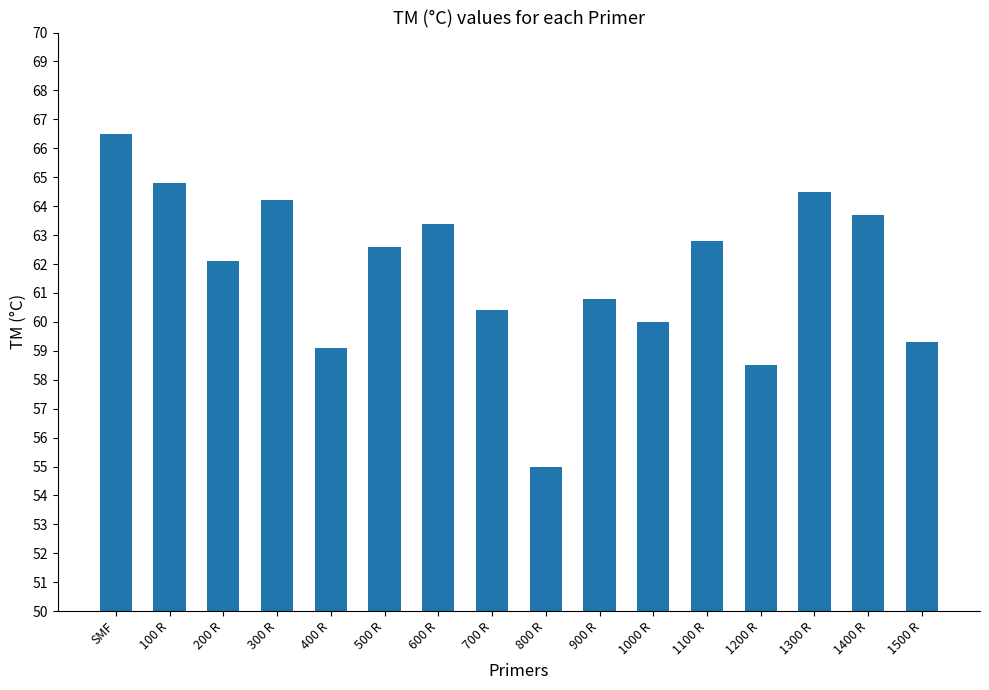

Rank the categories by value from highest to lowest.

SMF, 100 R, 1300 R, 300 R, 1400 R, 600 R, 1100 R, 500 R, 200 R, 900 R, 700 R, 1000 R, 1500 R, 400 R, 1200 R, 800 R